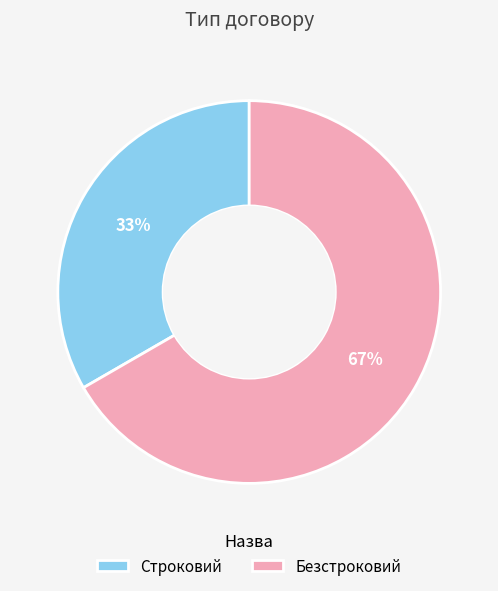

Is the sum of Безстроковий and Строковий greater than half?

Yes